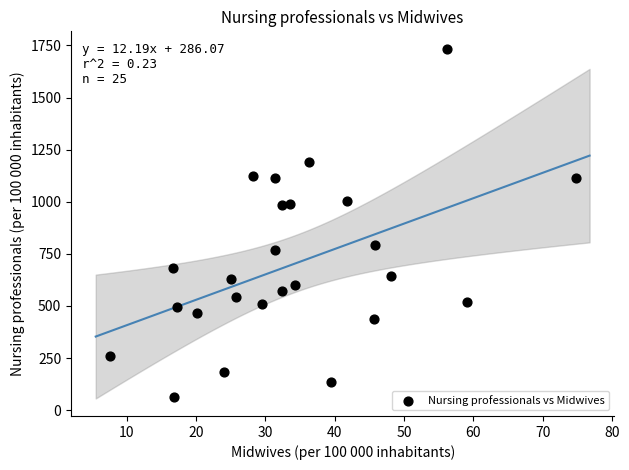

What is the range of Y values (max minus min)?

1672.8